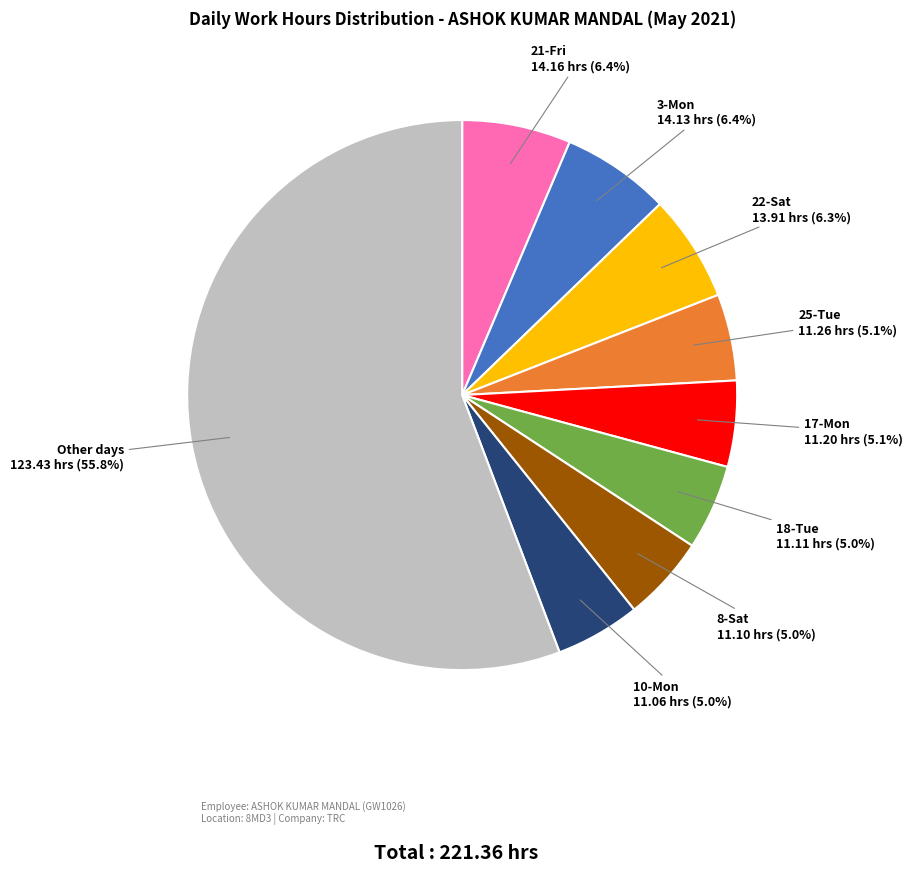

What is the largest slice in the pie chart?

Other days